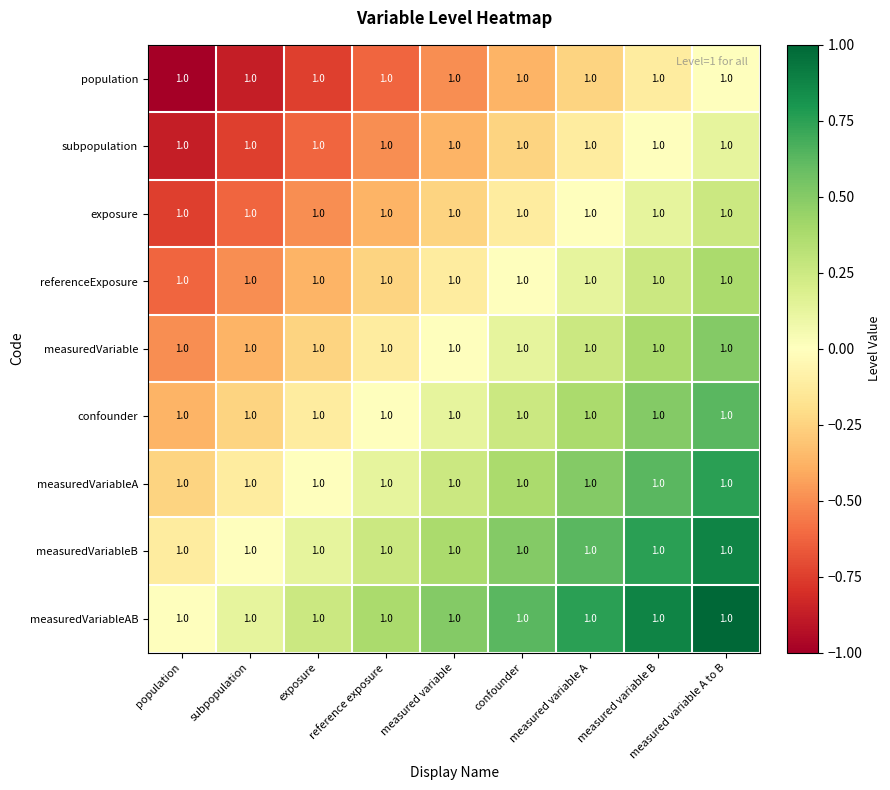

At how many categories does at least one series exceed 0?

8